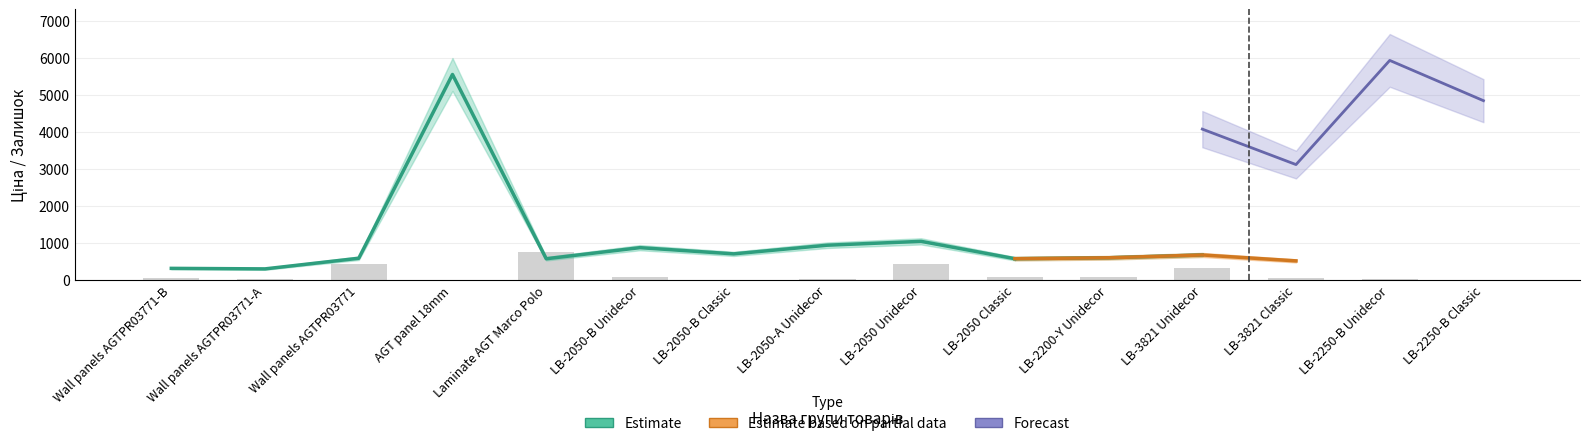

How many groups of bars are there?

15